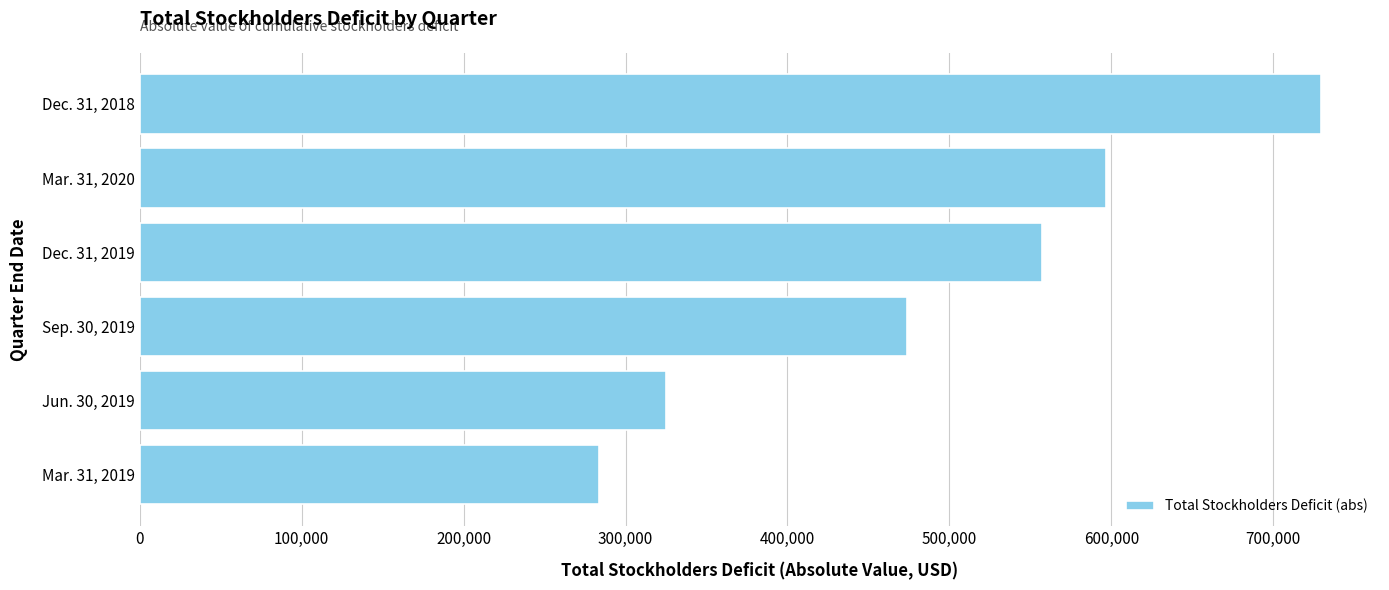

What is the greatest value displayed?

729484